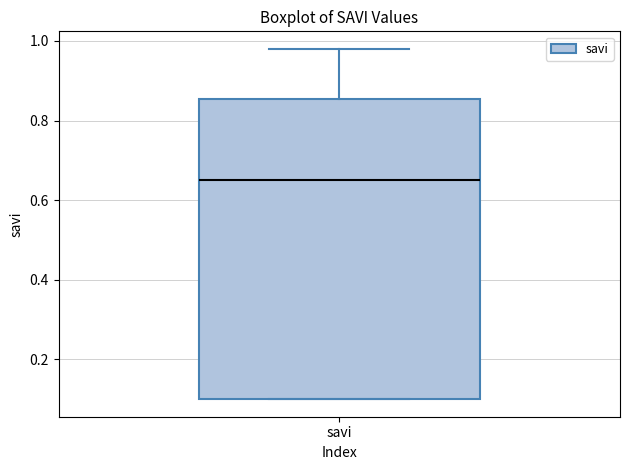

Read this box plot against the y-axis: the position of the median line, the range covered by the box, and the ends of both whiskers. The values are not printed on the chart, so give them approximately, as read against the axis.

median 0.66, box 0.10 to 0.86, whiskers 0.10 to 0.98